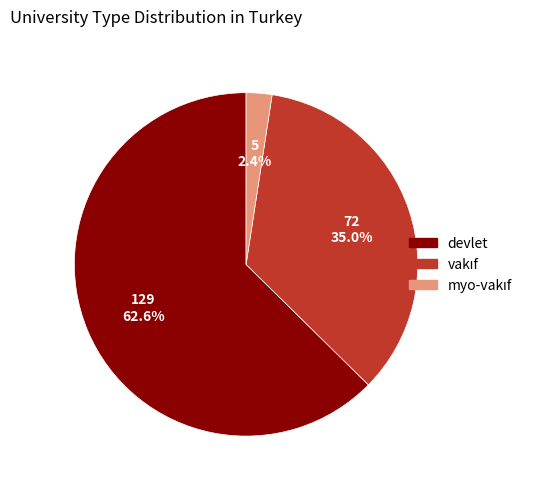

How many segments does this pie chart have?

3